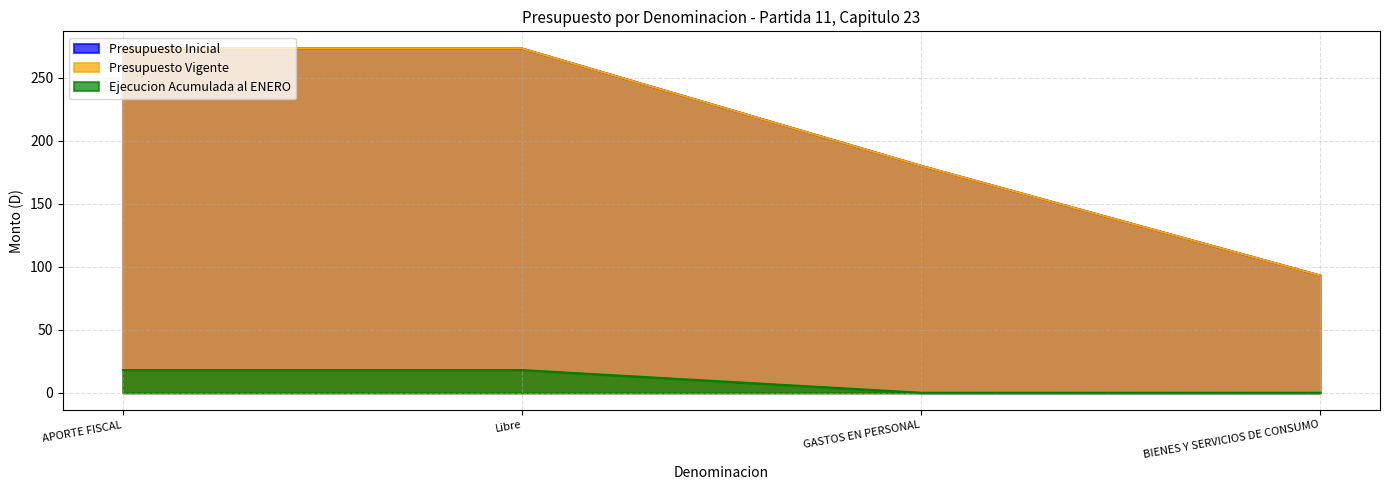

Which series has the widest spread of values?

Presupuesto Inicial